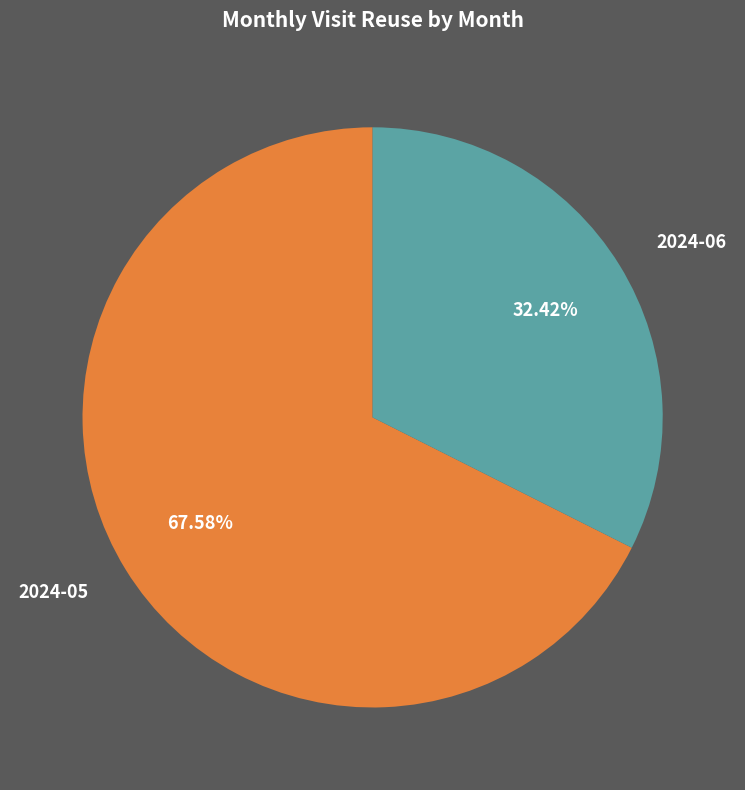

What is the smallest slice in the pie chart?

2024-06